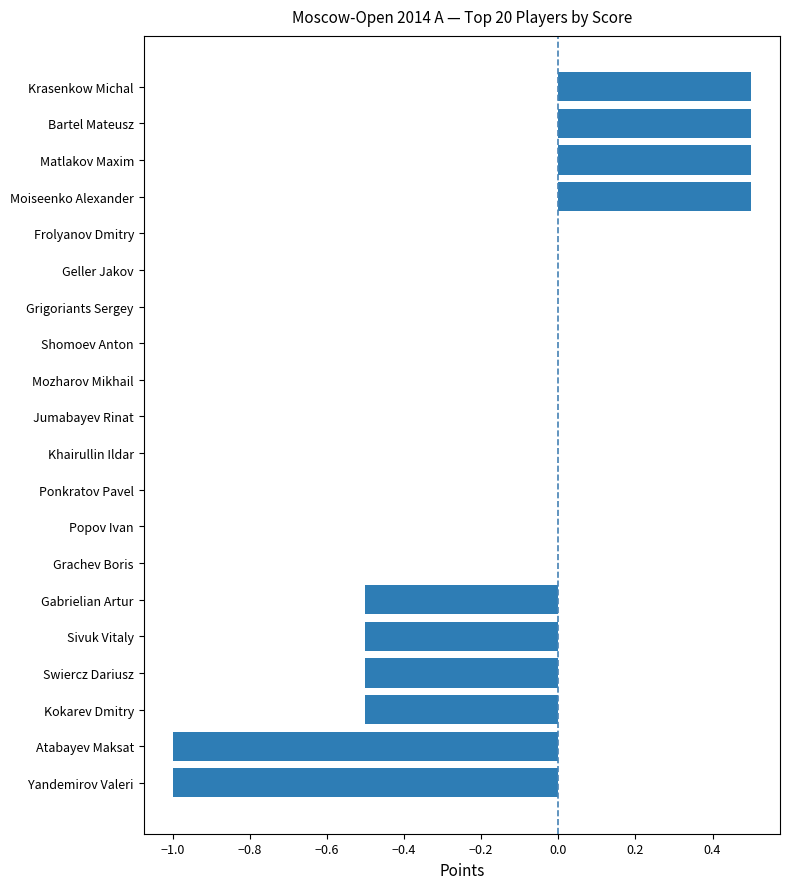

What is the sum of all values?

-2.0